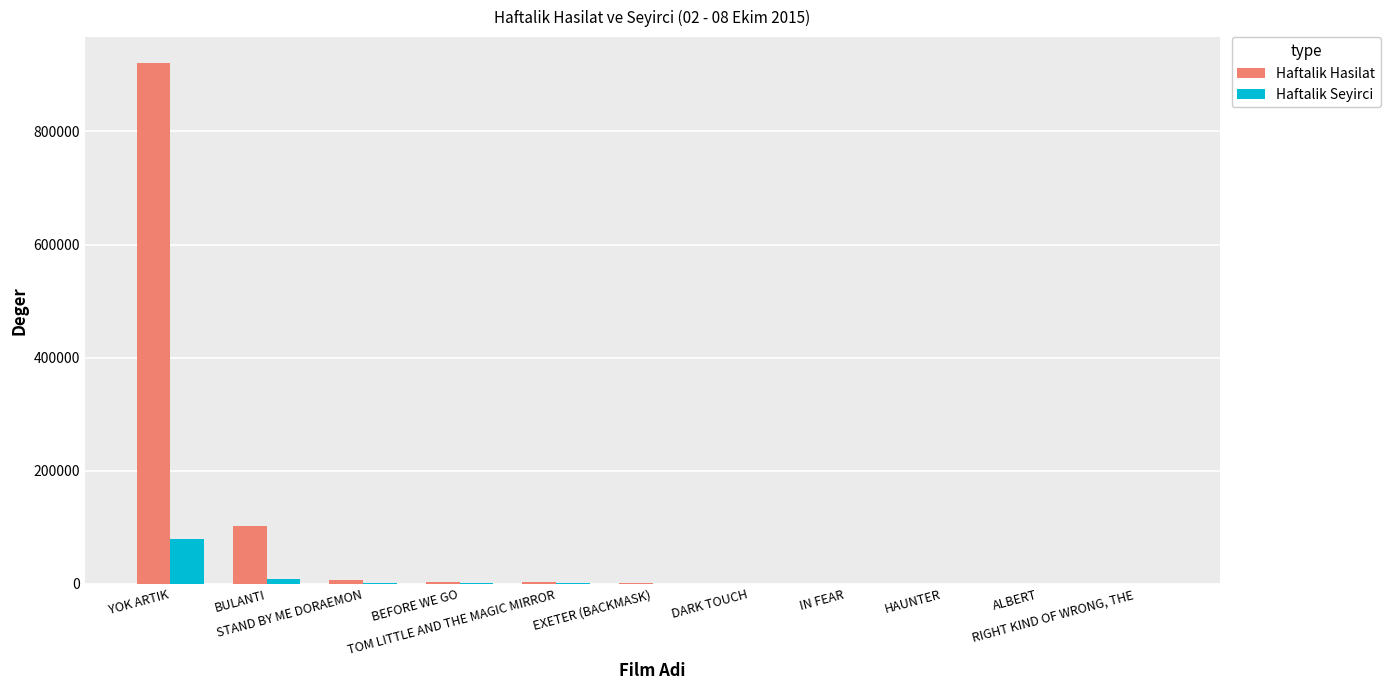

What is the highest value of the Haftalik Hasilat series?

920889.4